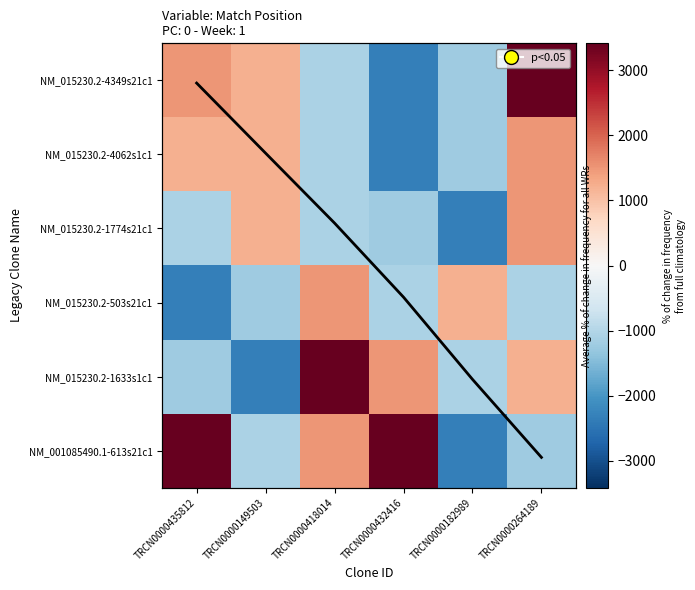

What is the average value of the NM_015230.2-1633s1c1 series?

249.1